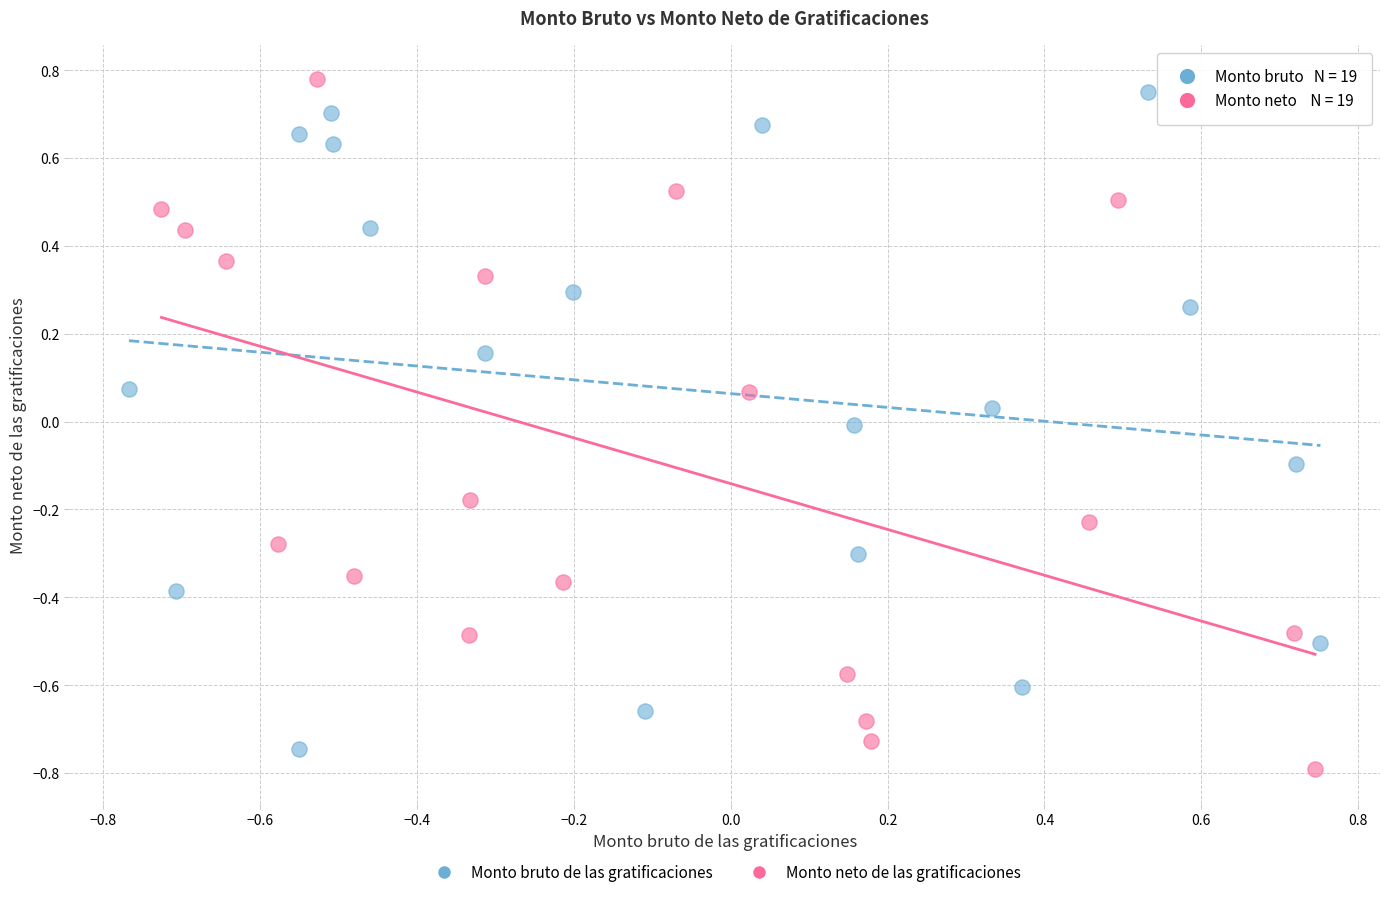

Which series contains the highest Y value?

Monto neto de las gratificaciones